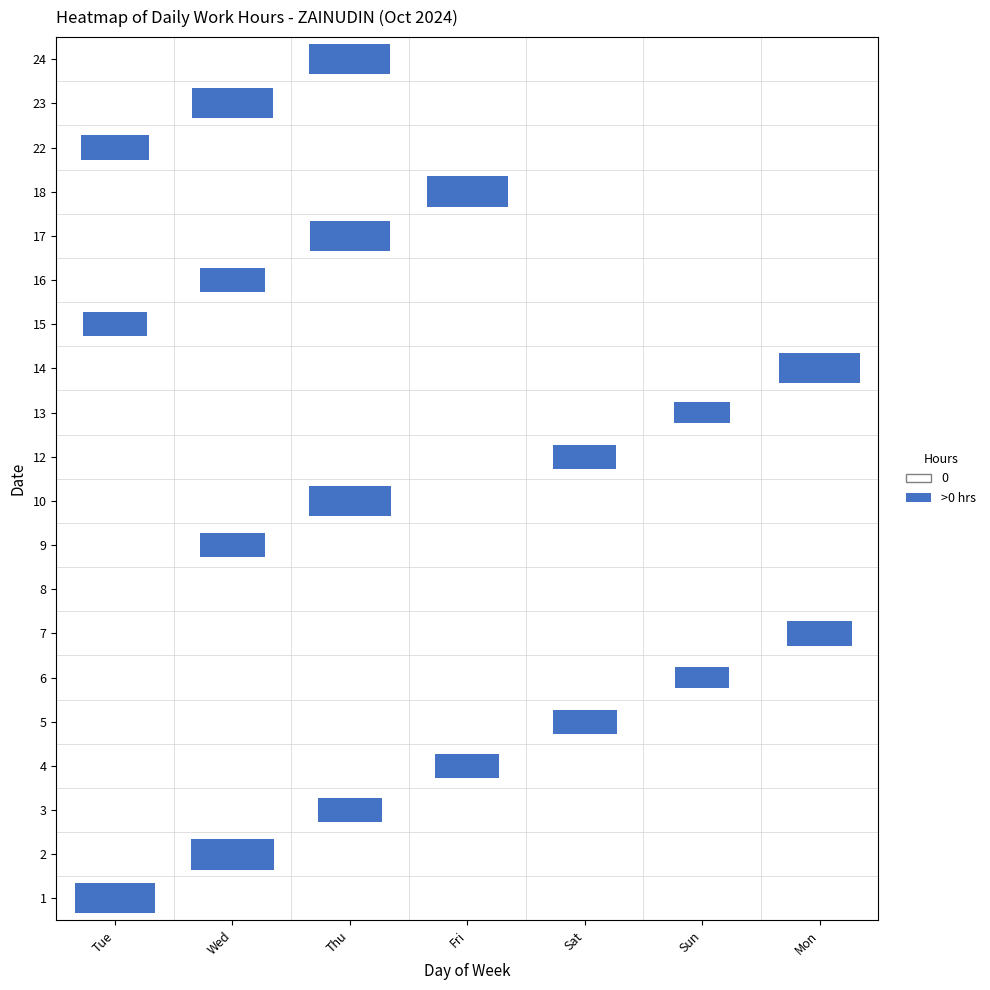

Reading left to right, list all the values displayed in this chart.

1: Tue=14.5	Wed=0.0	Thu=0.0	Fri=0.0	Sat=0.0	Sun=0.0	Mon=0.0
2: Tue=0.0	Wed=14.8	Thu=0.0	Fri=0.0	Sat=0.0	Sun=0.0	Mon=0.0
3: Tue=0.0	Wed=0.0	Thu=11.6	Fri=0.0	Sat=0.0	Sun=0.0	Mon=0.0
4: Tue=0.0	Wed=0.0	Thu=0.0	Fri=11.6	Sat=0.0	Sun=0.0	Mon=0.0
5: Tue=0.0	Wed=0.0	Thu=0.0	Fri=0.0	Sat=11.6	Sun=0.0	Mon=0.0
6: Tue=0.0	Wed=0.0	Thu=0.0	Fri=0.0	Sat=0.0	Sun=9.8	Mon=0.0
7: Tue=0.0	Wed=0.0	Thu=0.0	Fri=0.0	Sat=0.0	Sun=0.0	Mon=11.8
8: Tue=0.0	Wed=0.0	Thu=0.0	Fri=0.0	Sat=0.0	Sun=0.0	Mon=0.0
9: Tue=0.0	Wed=11.7	Thu=0.0	Fri=0.0	Sat=0.0	Sun=0.0	Mon=0.0
10: Tue=0.0	Wed=0.0	Thu=14.7	Fri=0.0	Sat=0.0	Sun=0.0	Mon=0.0
12: Tue=0.0	Wed=0.0	Thu=0.0	Fri=0.0	Sat=11.5	Sun=0.0	Mon=0.0
13: Tue=0.0	Wed=0.0	Thu=0.0	Fri=0.0	Sat=0.0	Sun=10.1	Mon=0.0
14: Tue=0.0	Wed=0.0	Thu=0.0	Fri=0.0	Sat=0.0	Sun=0.0	Mon=14.5
15: Tue=11.4	Wed=0.0	Thu=0.0	Fri=0.0	Sat=0.0	Sun=0.0	Mon=0.0
16: Tue=0.0	Wed=11.6	Thu=0.0	Fri=0.0	Sat=0.0	Sun=0.0	Mon=0.0
17: Tue=0.0	Wed=0.0	Thu=14.5	Fri=0.0	Sat=0.0	Sun=0.0	Mon=0.0
18: Tue=0.0	Wed=0.0	Thu=0.0	Fri=14.7	Sat=0.0	Sun=0.0	Mon=0.0
22: Tue=12.1	Wed=0.0	Thu=0.0	Fri=0.0	Sat=0.0	Sun=0.0	Mon=0.0
23: Tue=0.0	Wed=14.5	Thu=0.0	Fri=0.0	Sat=0.0	Sun=0.0	Mon=0.0
24: Tue=0.0	Wed=0.0	Thu=14.7	Fri=0.0	Sat=0.0	Sun=0.0	Mon=0.0